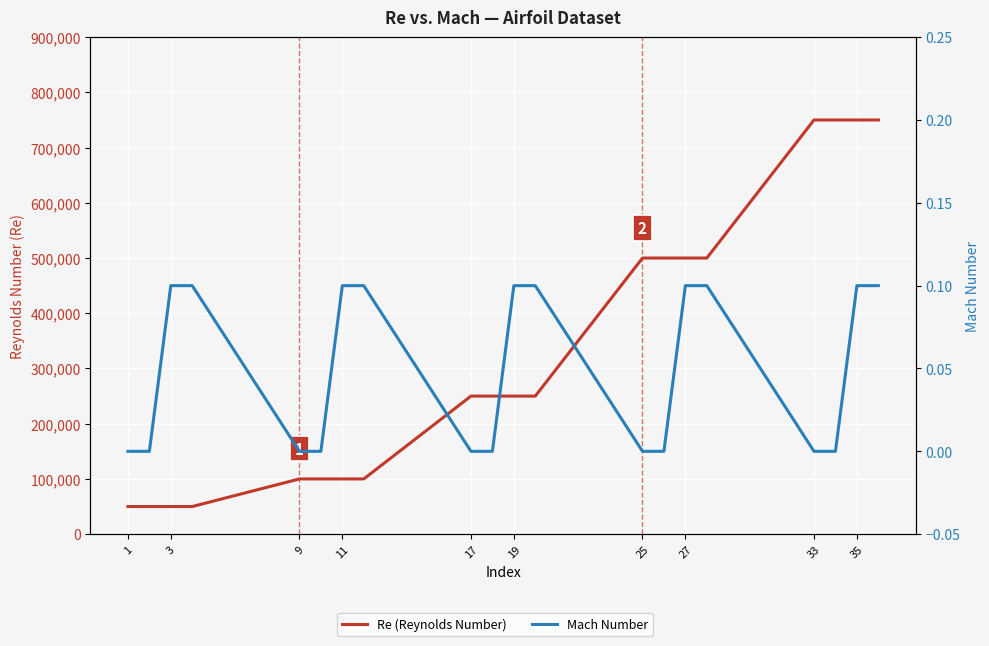

Count the Mach Number values in the range 0 to 1.

20